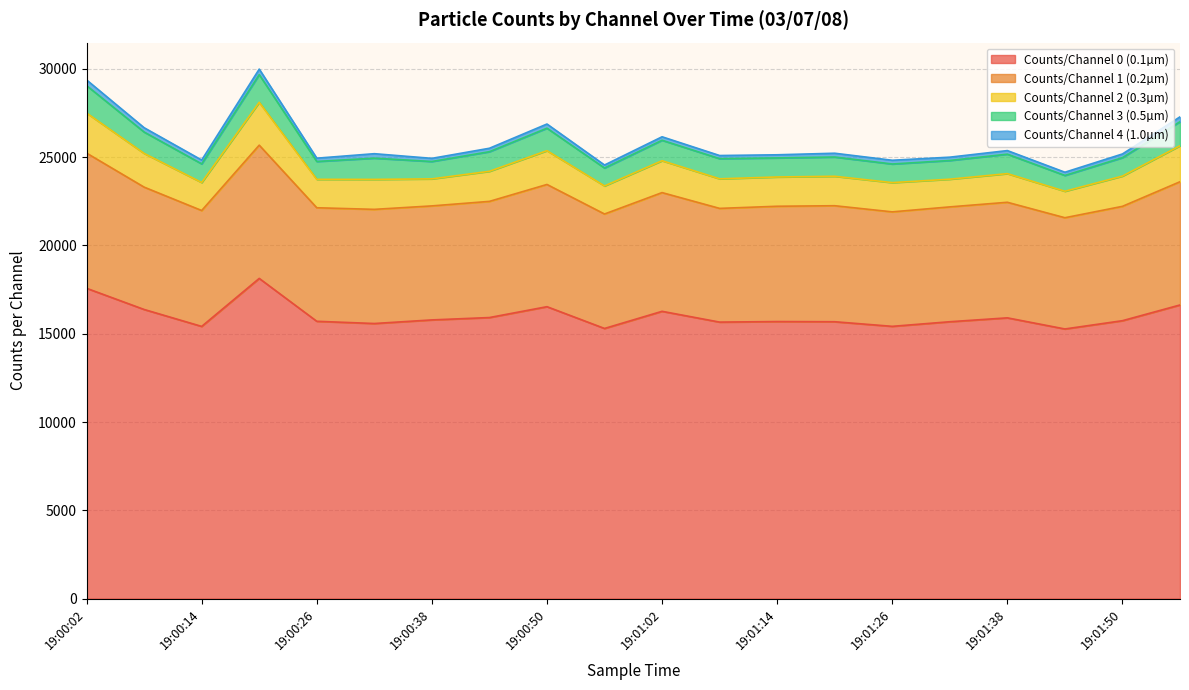

How many interior local peaks does the Counts/Channel 1 (0.2µm) series have?

6